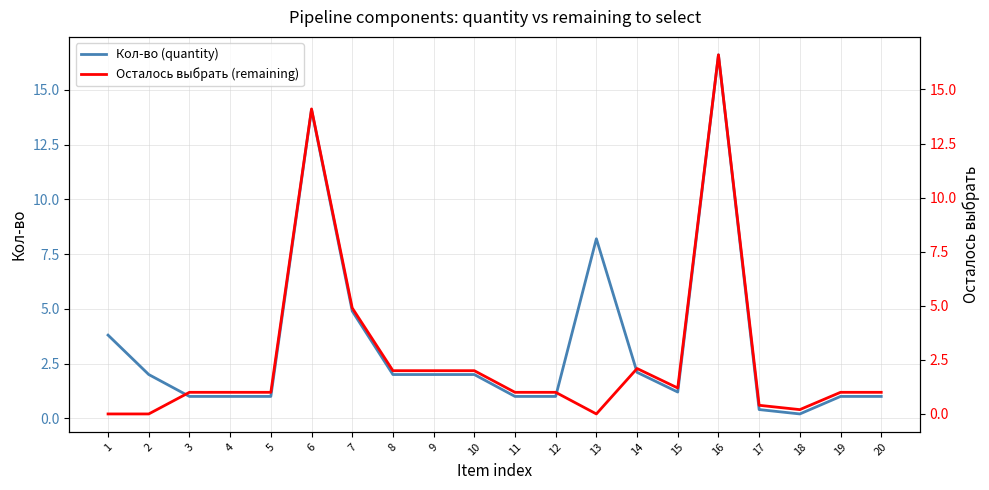

Rank the series by their maximum value, from highest to lowest.

Кол-во (quantity), Осталось выбрать (remaining)